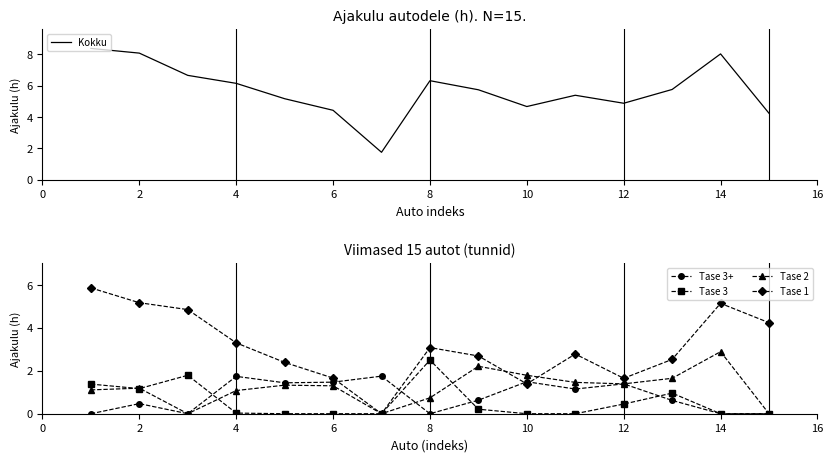

What is the minimum value for Kokku?

1.8